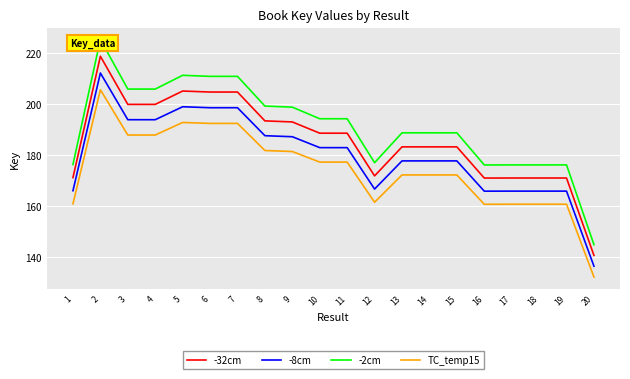

Rank the series at 17 from lowest to highest value.

TC_temp15, -8cm, -32cm, -2cm